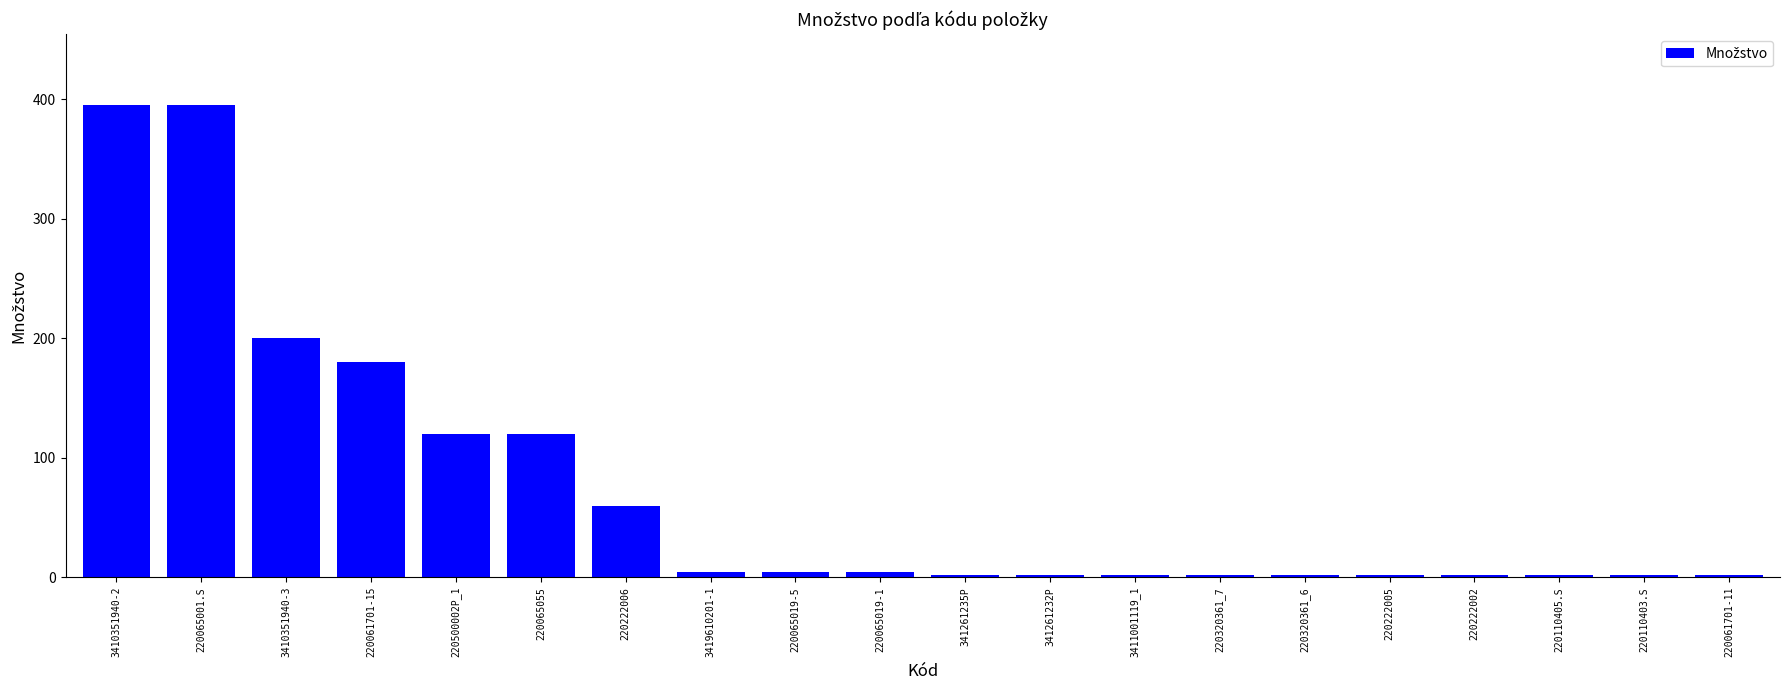

What is the maximum value shown in the chart?

395